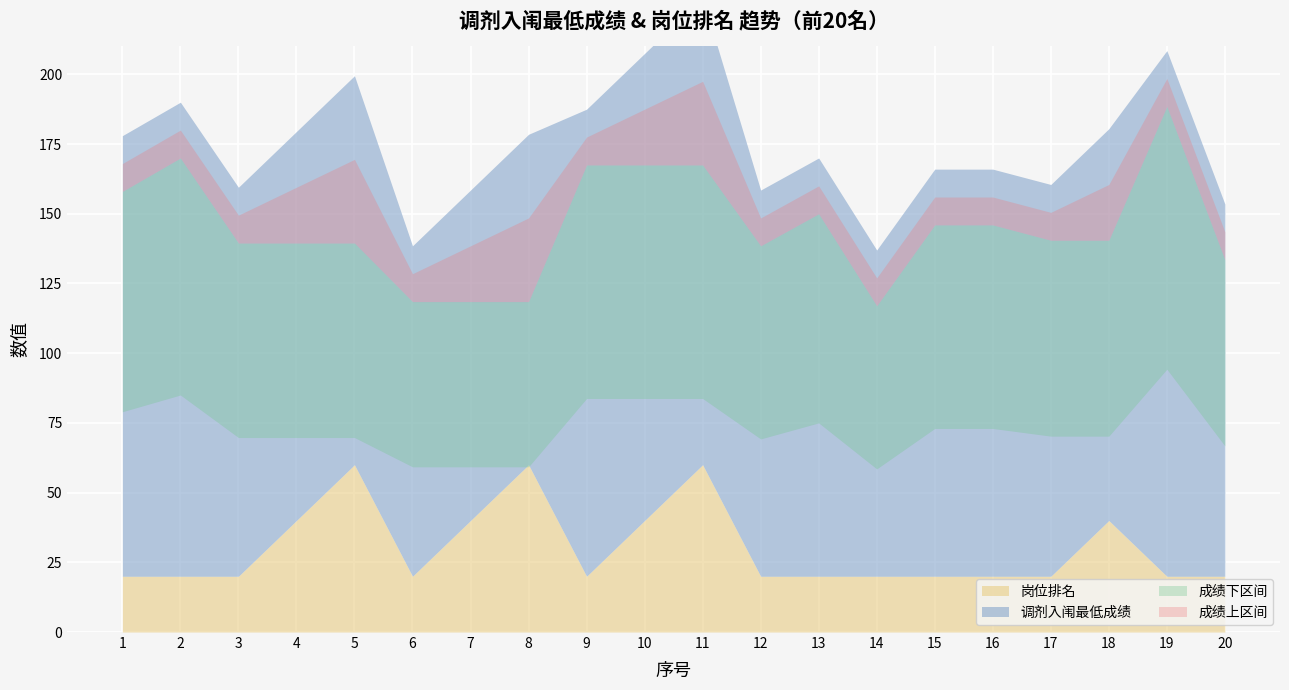

The 调剂入闱最低成绩 series shows 196.0 at 6. True or false?

False